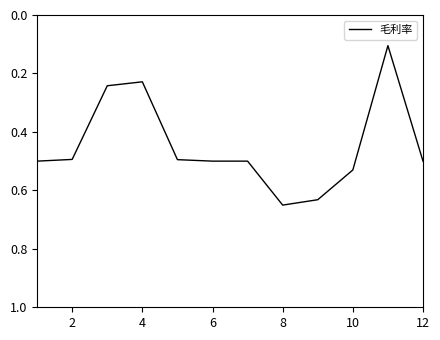

Is this an area chart (filled region under the line)?

No